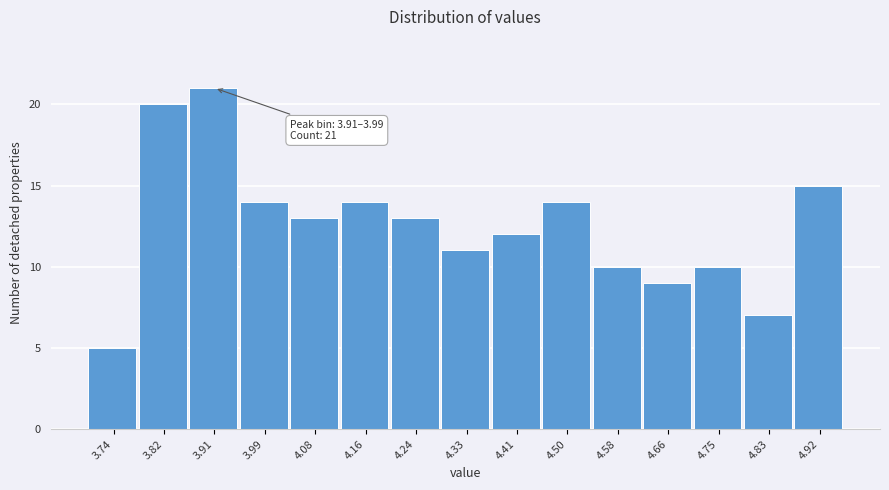

Reading left to right, transcribe all the data shown in this chart.

3.74=5	3.82=20	3.91=21	3.99=14	4.08=13	4.16=14	4.24=13	4.33=11	4.41=12	4.50=14	4.58=10	4.66=9	4.75=10	4.83=7	4.92=15